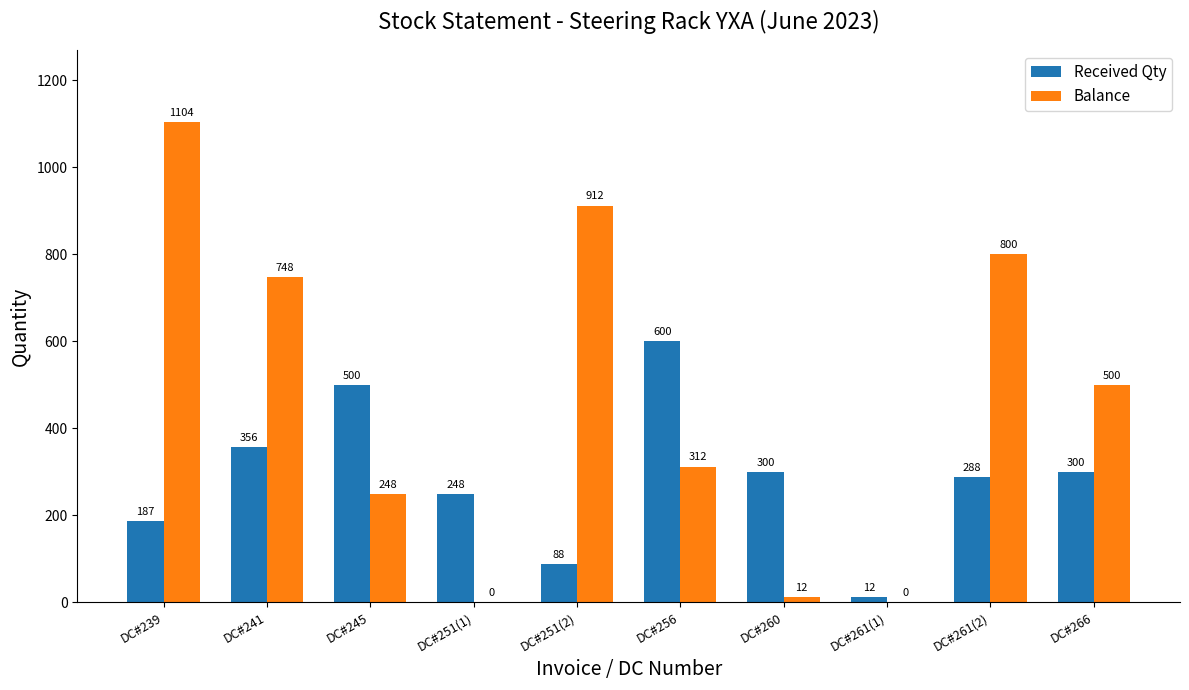

At which label does Balance first exceed 500?

DC#239